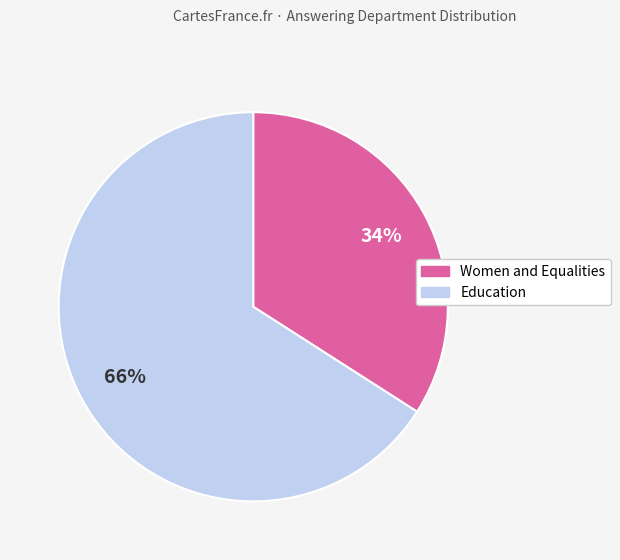

Does Women and Equalities represent more than half of the total?

No